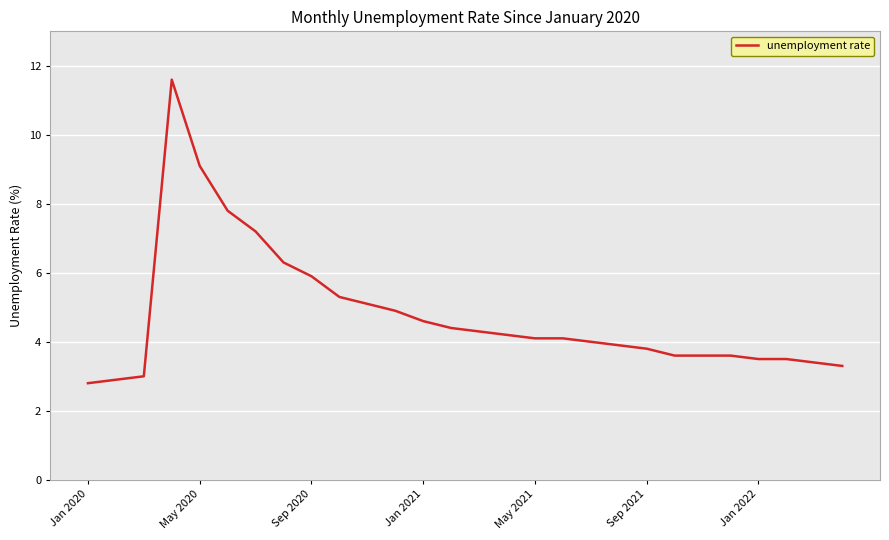

What is the greatest value displayed?

11.6